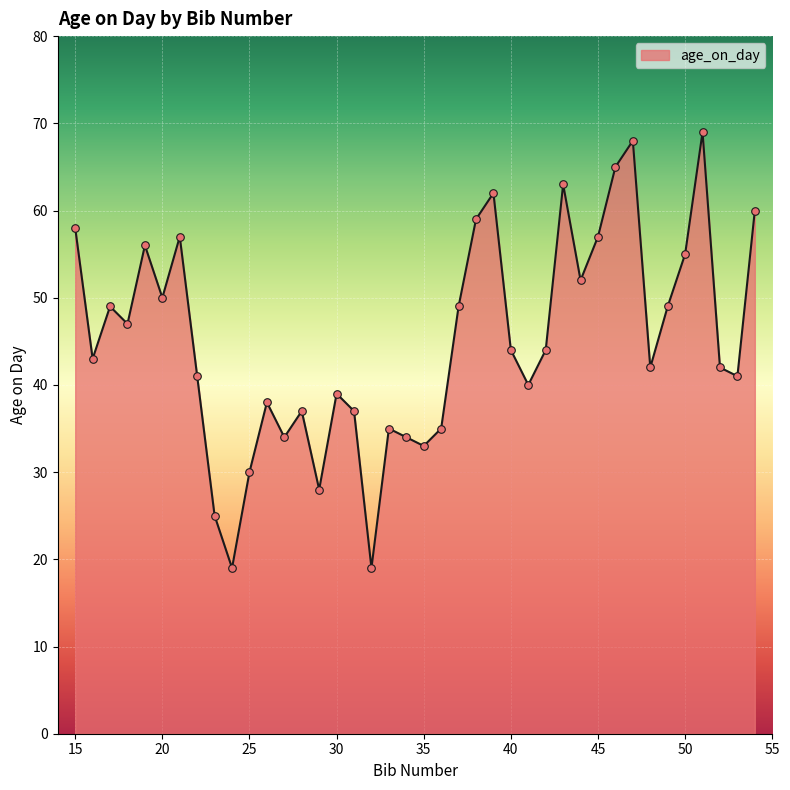

What is the smallest value displayed?

19